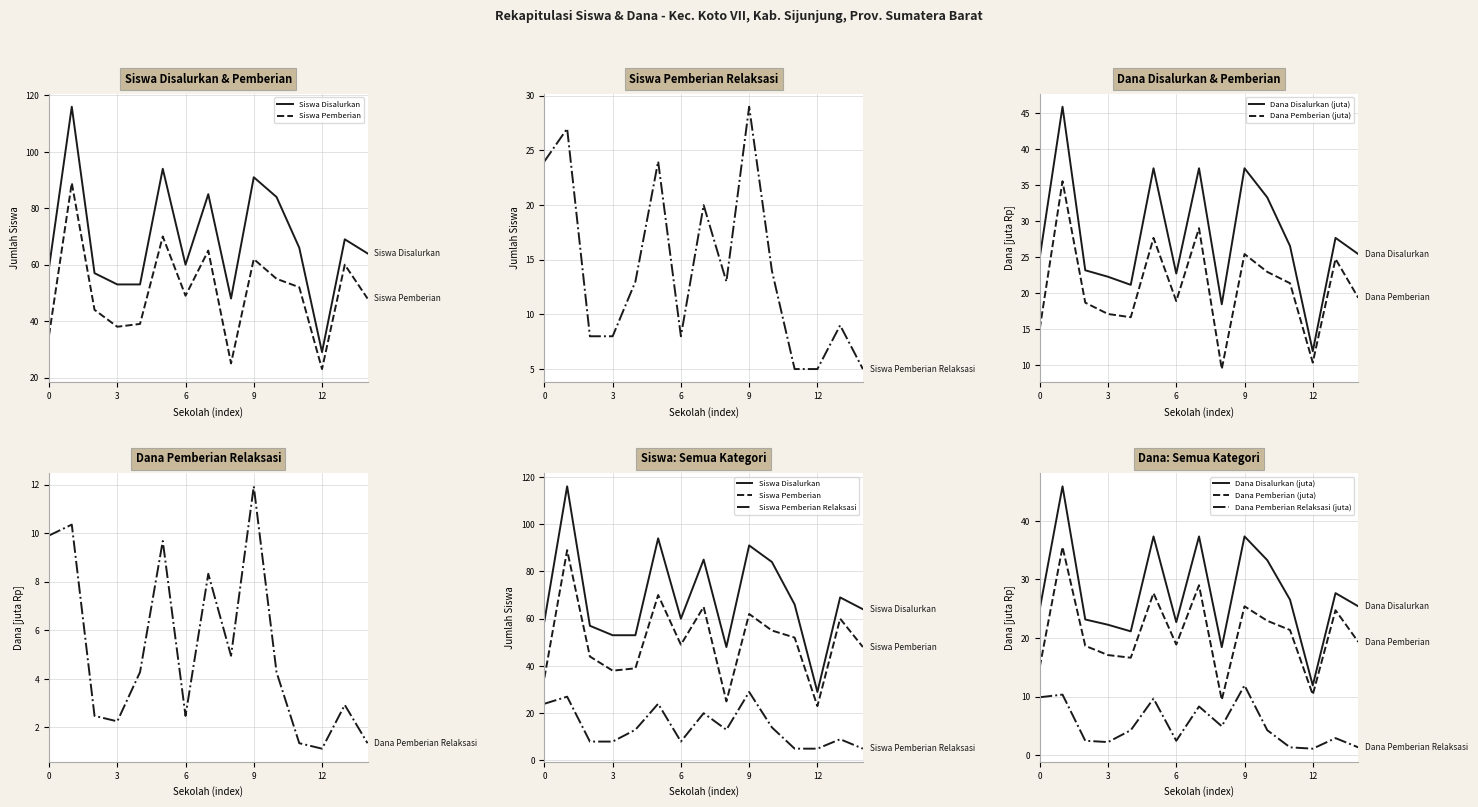

Reading left to right, what are all the values shown in this chart?

Siswa Disalurkan: 59.0	116.0	57.0	53.0	53.0	94.0	60.0	85.0	48.0	91.0	84.0	66.0	29.0	69.0	64.0
Siswa Pemberian: 35.0	89.0	44.0	38.0	39.0	70.0	49.0	65.0	25.0	62.0	55.0	52.0	23.0	60.0	48.0
Siswa Pemberian Relaksasi: 24.0	27.0	8.0	8.0	13.0	24.0	8.0	20.0	13.0	29.0	14.0	5.0	5.0	9.0	5.0
Dana Disalurkan (juta): 25.0	45.9	23.2	22.3	21.1	37.4	22.7	37.4	18.4	37.4	33.3	26.6	11.9	27.7	25.4
Dana Pemberian (juta): 15.1	35.5	18.7	17.1	16.6	27.7	18.9	29.0	9.4	25.4	22.9	21.4	10.3	24.8	19.4
Dana Pemberian Relaksasi (juta): 9.9	10.3	2.5	2.2	4.3	9.7	2.5	8.3	5.0	11.9	4.3	1.4	1.1	2.9	1.4